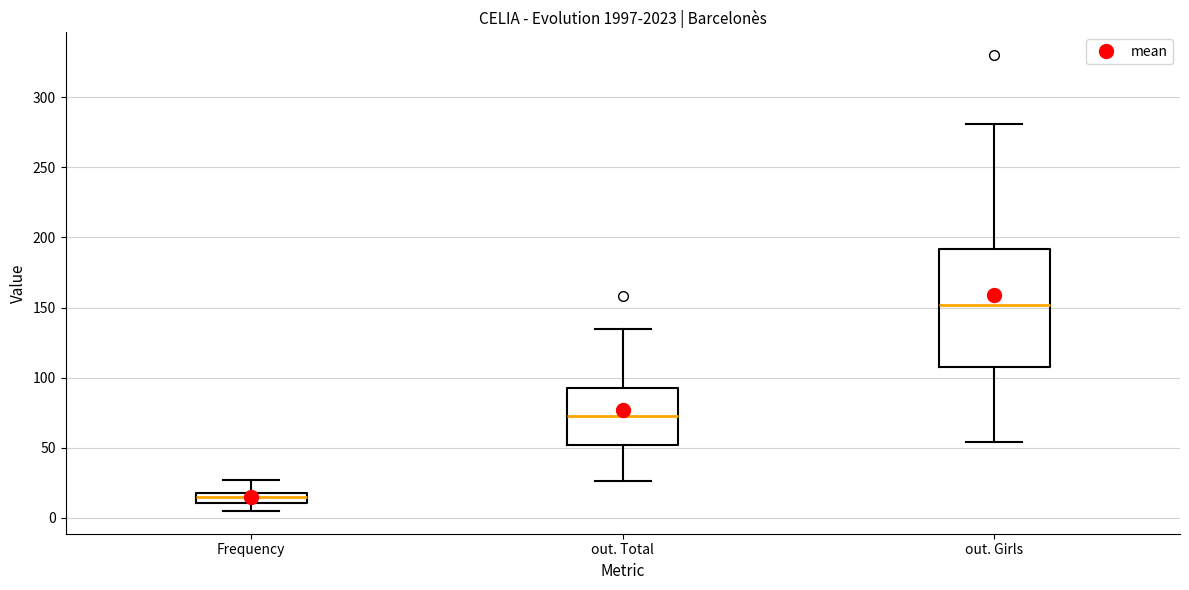

Which box has the highest median line?

out. Girls